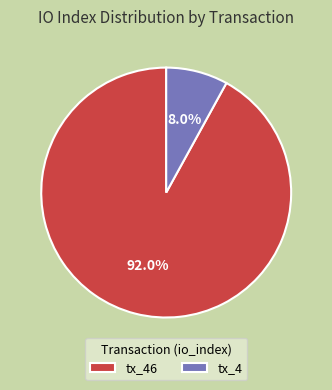

The tx_4 slice represents 8% of the pie. True or false?

True